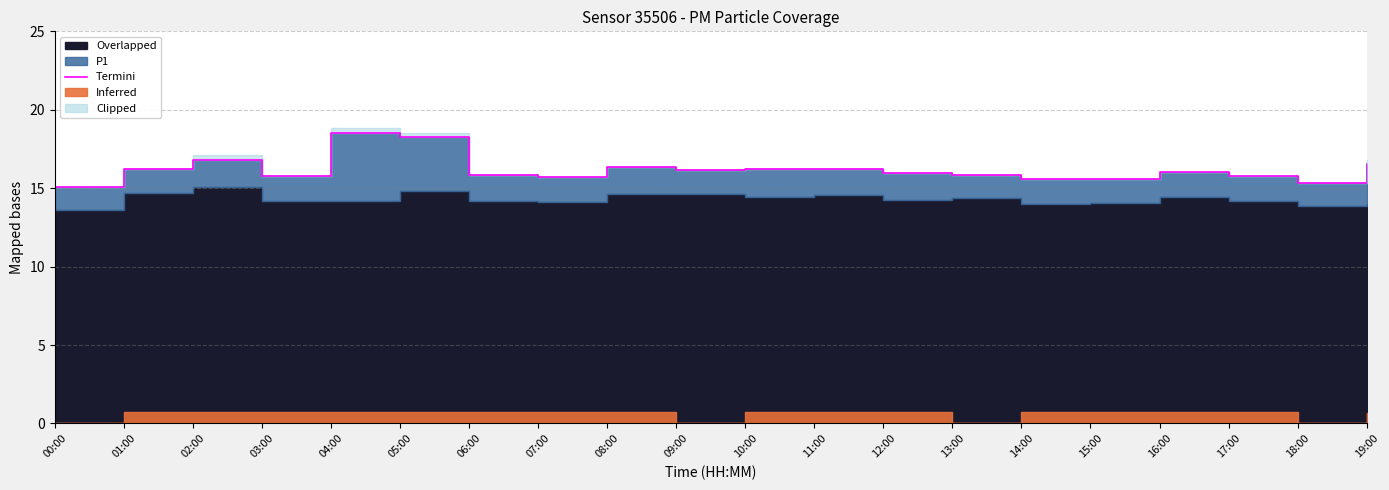

What position from the right is 00:00?

20